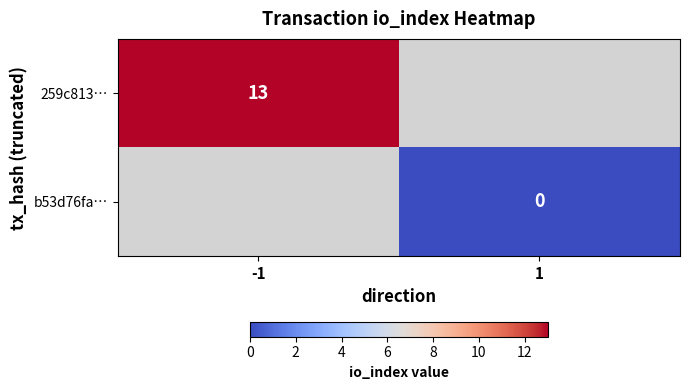

The value of 259c813… at -1 is 13. True or false?

True